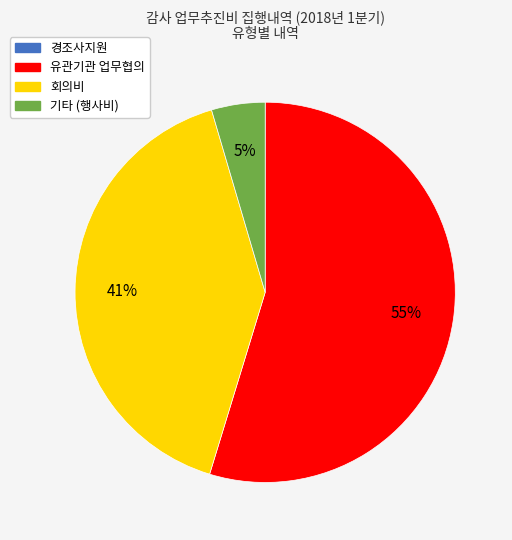

Does any single category account for the majority?

Yes